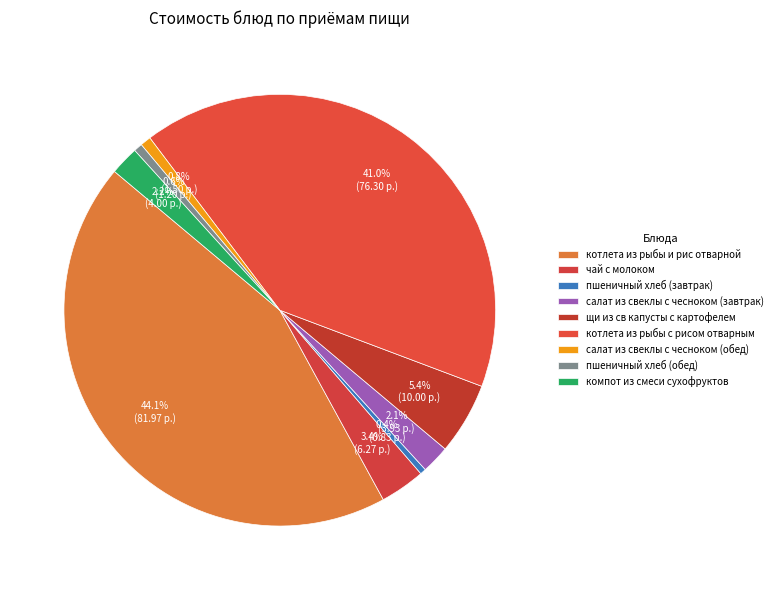

Count the number of slices in the pie.

9